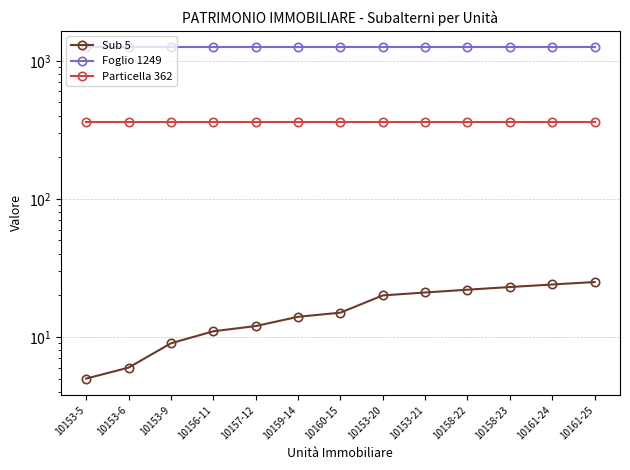

What are all the series names shown in the legend?

Sub 5, Foglio 1249, Particella 362